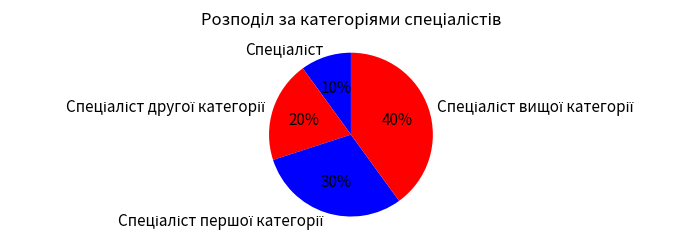

Is there a majority slice in this chart?

No